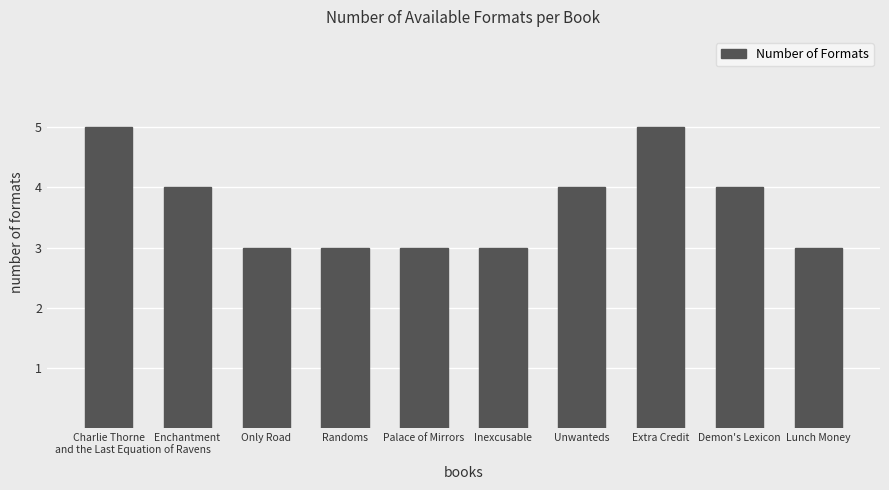

Read the value at Demon's Lexicon.

4